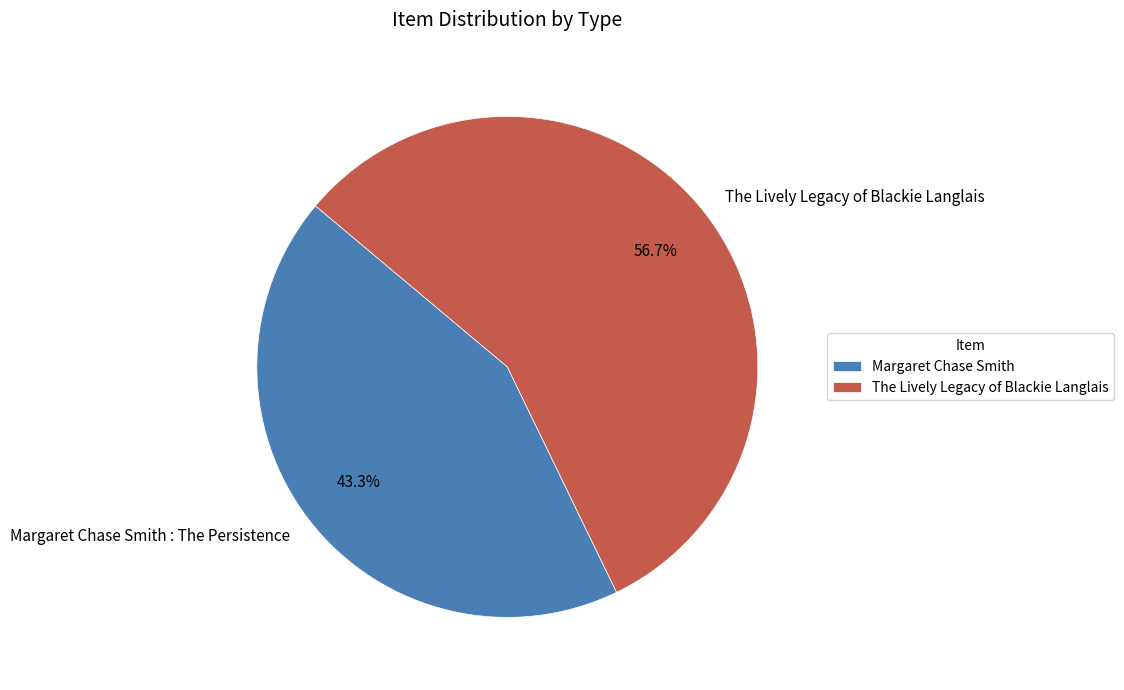

To the nearest percent, what percentage of the pie is The Lively Legacy of Blackie Langlais?

57%